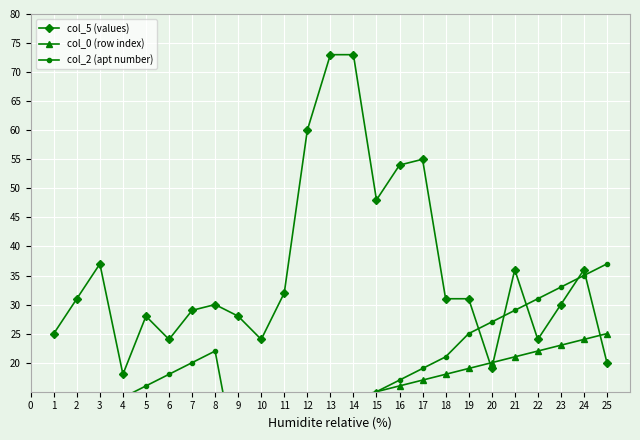

What is the sum of all col_2 (apt number) values?

430